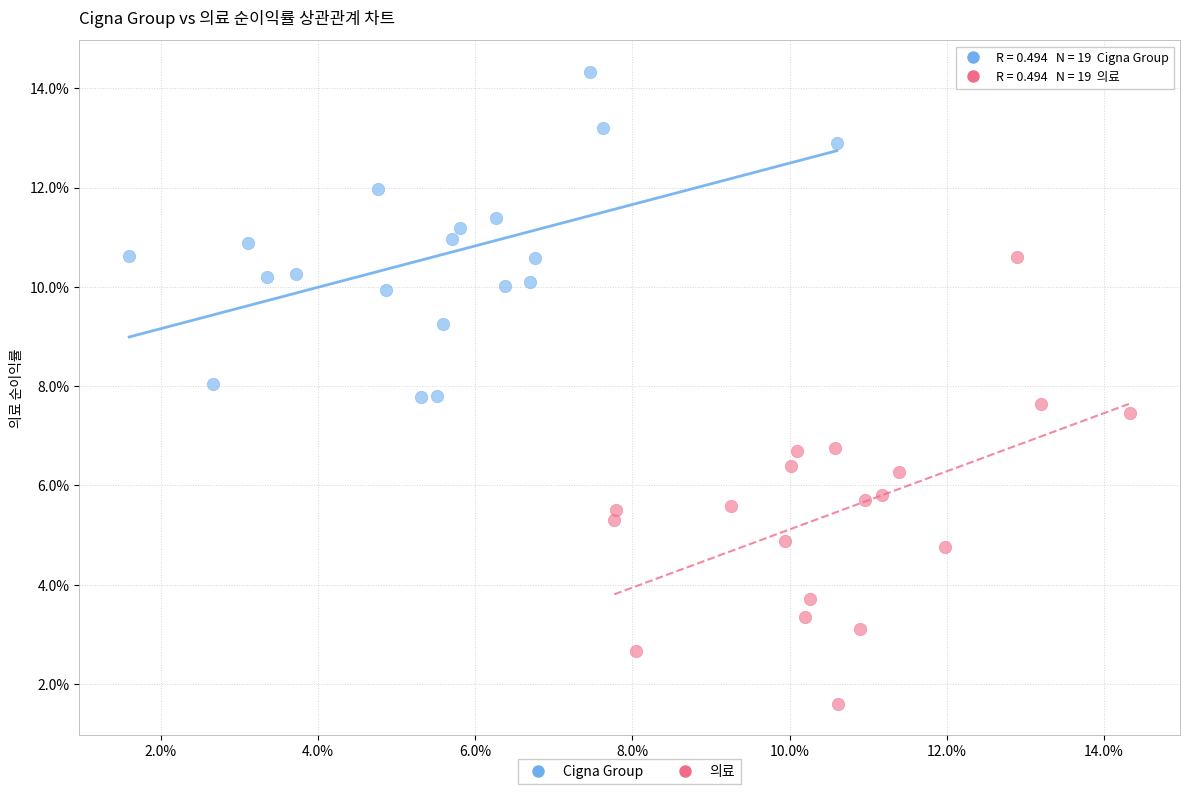

Which series contains the highest Y value?

Cigna Group